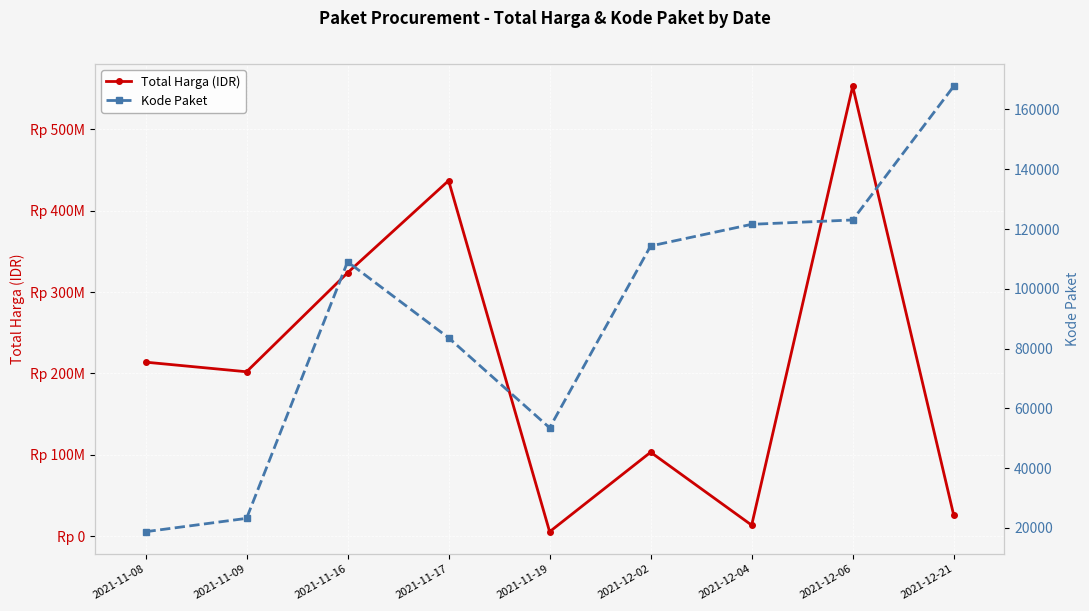

Where is the first local maximum for Kode Paket?

2021-11-16